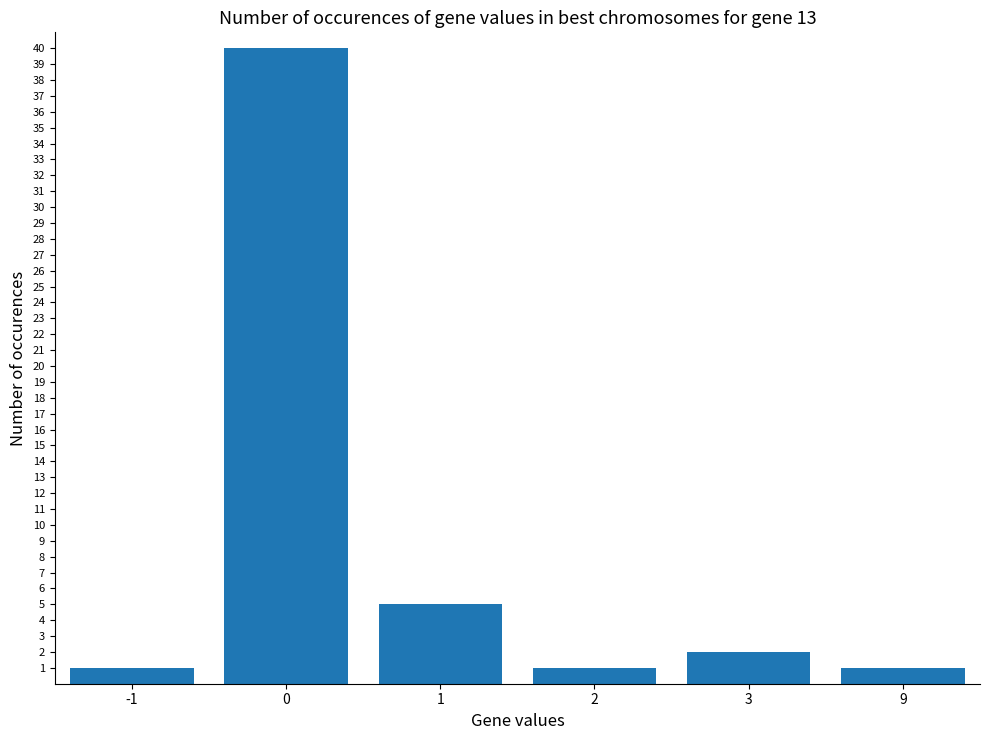

What is the maximum value shown in the chart?

40